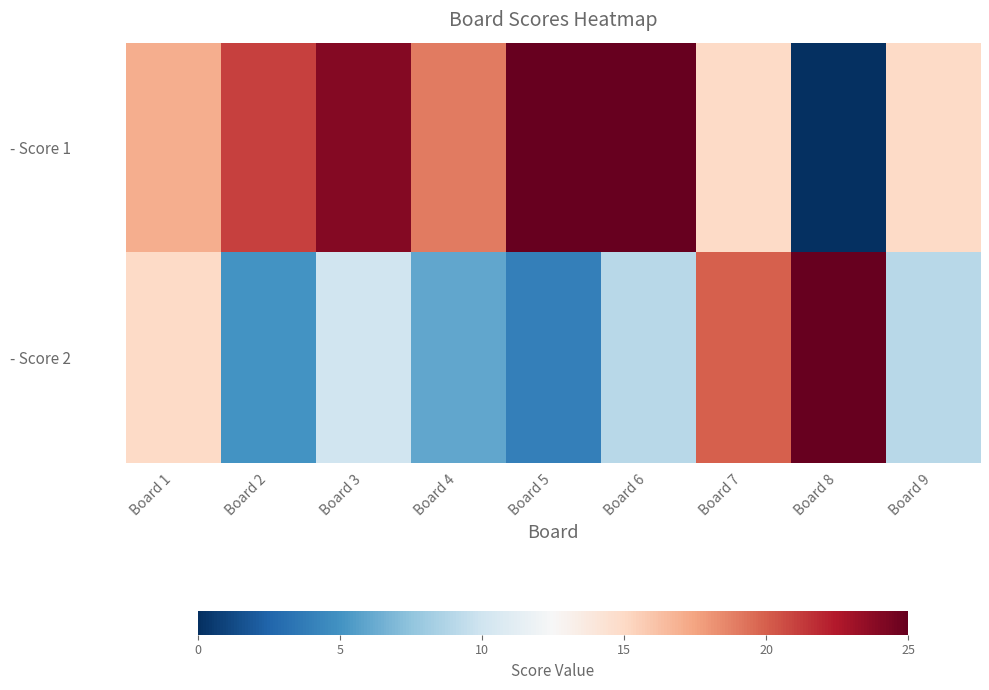

At which category is the sum across all series the highest?

Board 7